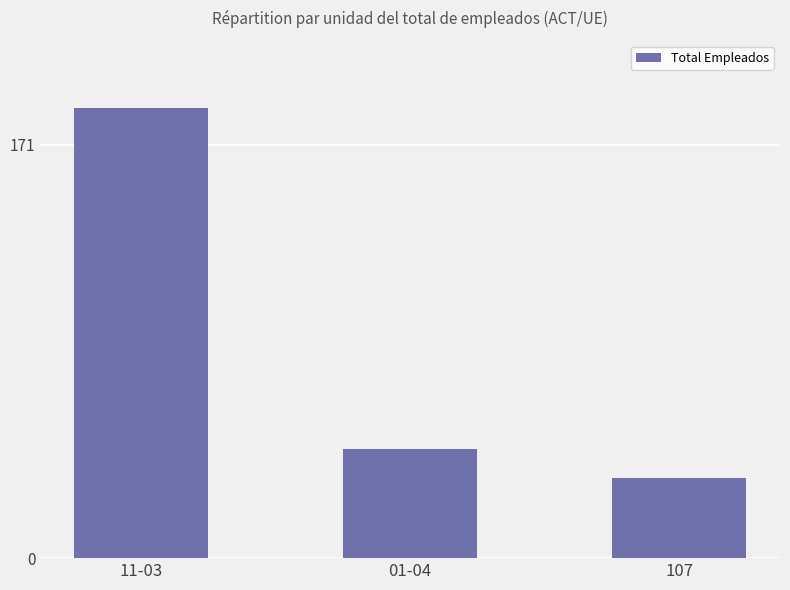

The chart shows a value of 45 at 01-04. True or false?

True